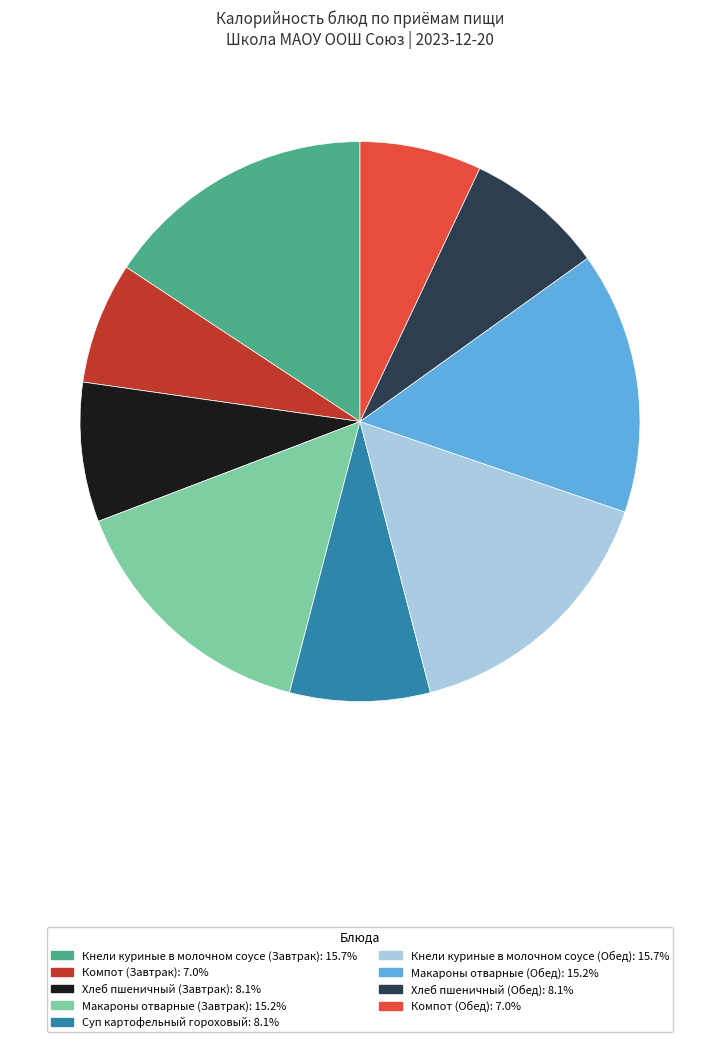

How many slices are in this pie chart?

9